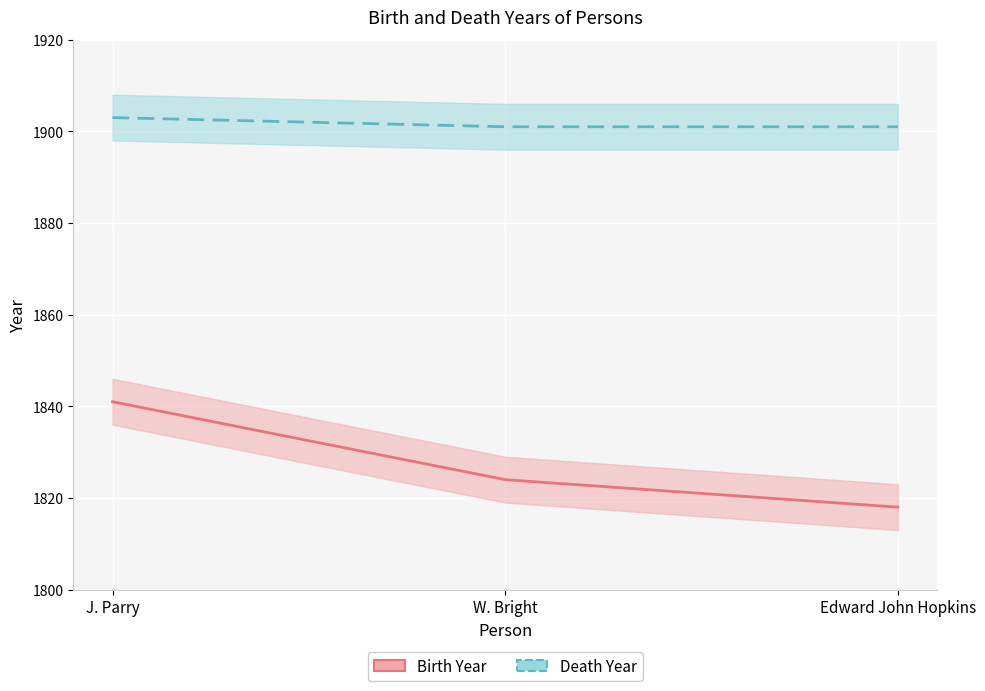

Is it true that Death Year equals 1280 at Edward John Hopkins?

False